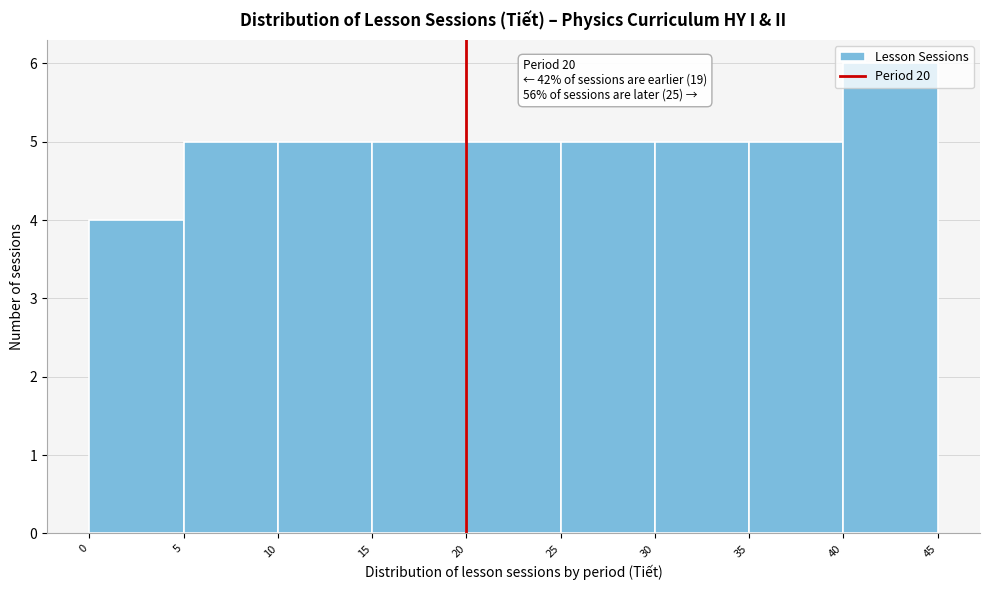

Over which range of the x-axis is the bar tallest?

40 to 45